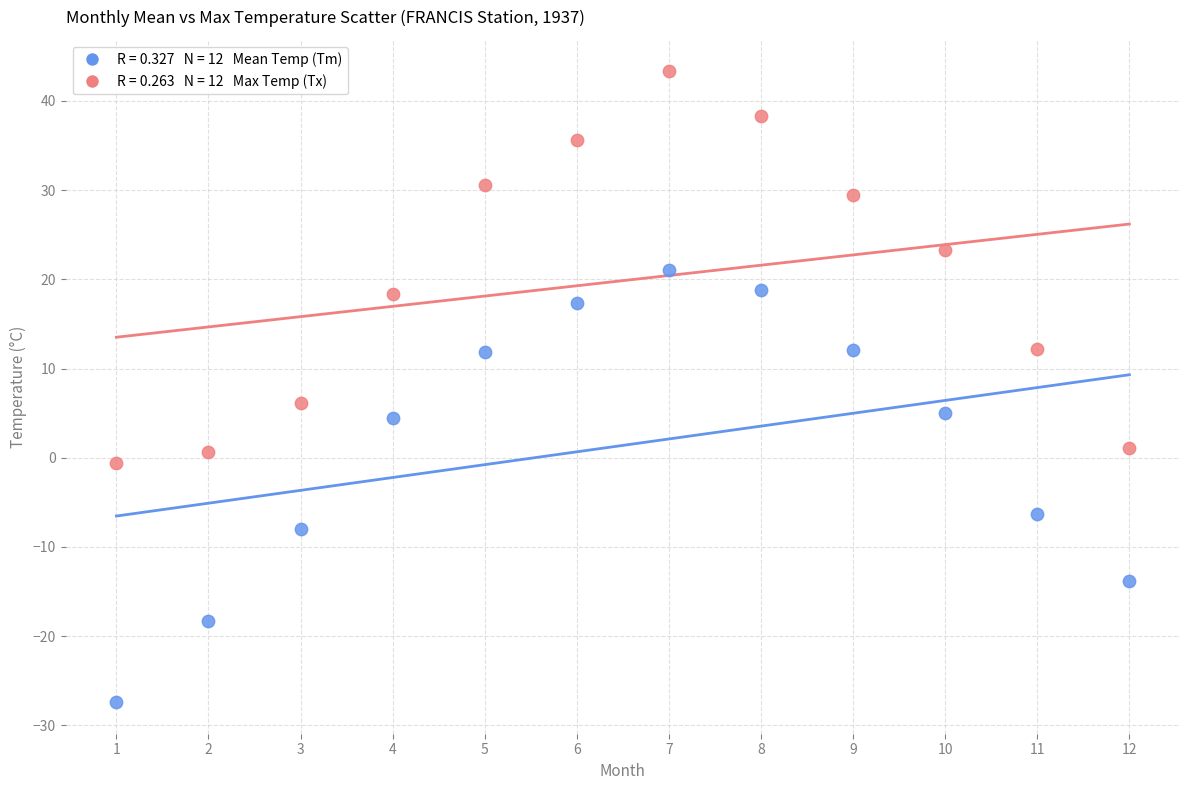

Across all data points, what is the range of X values (max minus min)?

11.0